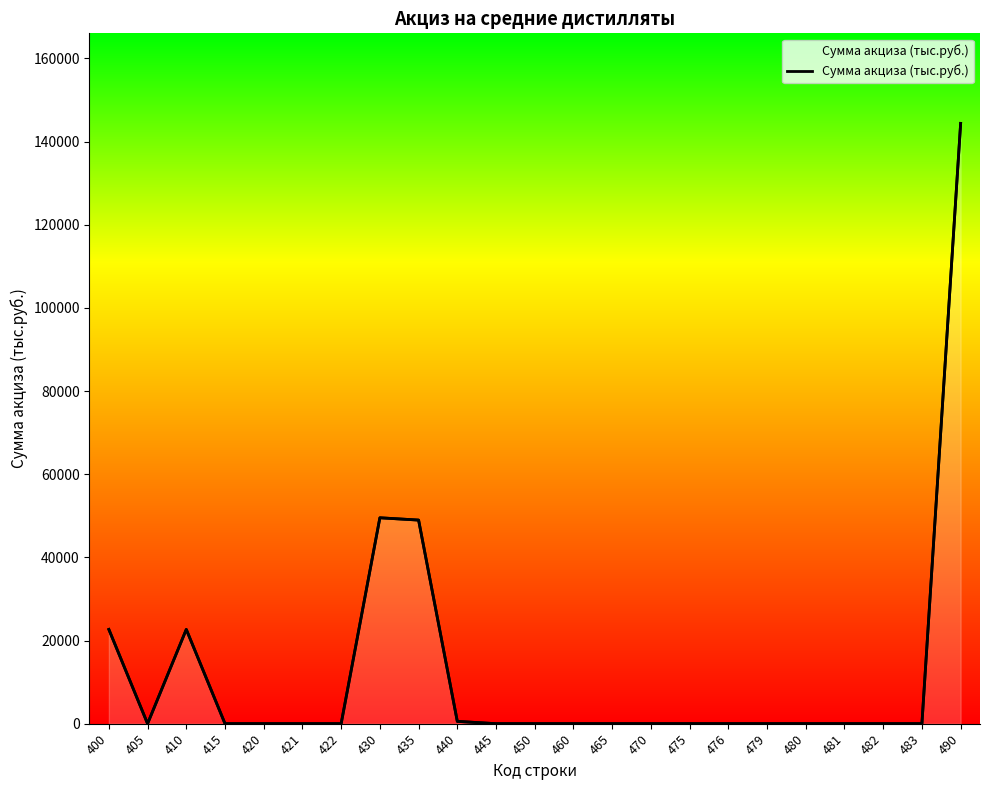

Does the chart display data point markers on the line(s)?

No